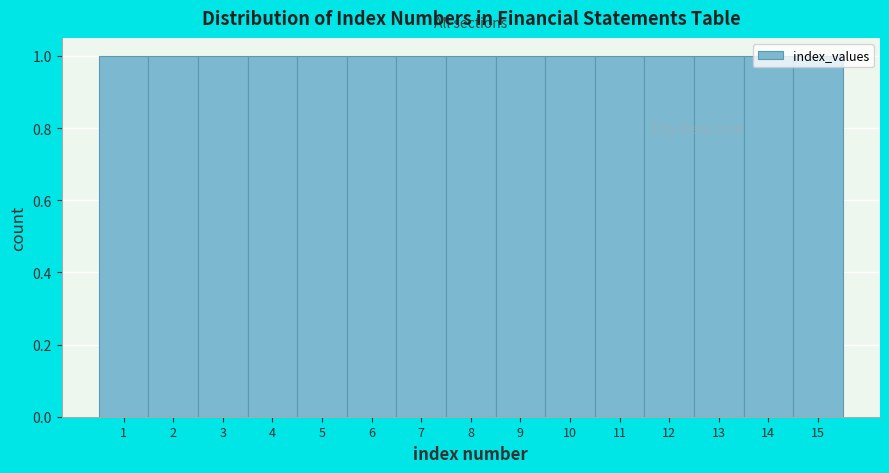

Reading left to right, transcribe this chart: for each bar, give the range it covers on the x-axis and its height. The values are not printed on the chart, so give them approximately, as read against the axis.

0.5 to 1.5: 1
1.5 to 2.5: 1
2.5 to 3.5: 1
3.5 to 4.5: 1
4.5 to 5.5: 1
5.5 to 6.5: 1
6.5 to 7.5: 1
7.5 to 8.5: 1
8.5 to 9.5: 1
9.5 to 10.5: 1
10.5 to 11.5: 1
11.5 to 12.5: 1
12.5 to 13.5: 1
13.5 to 14.5: 1
14.5 to 15.5: 1